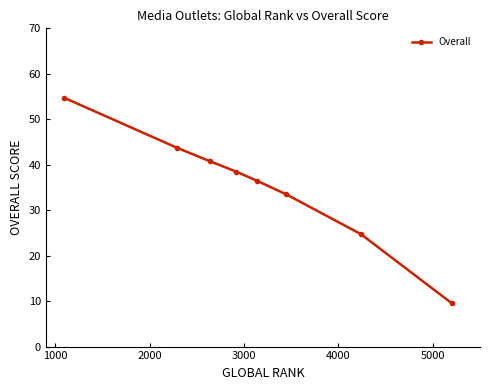

Count the number of values greater than 38.

4